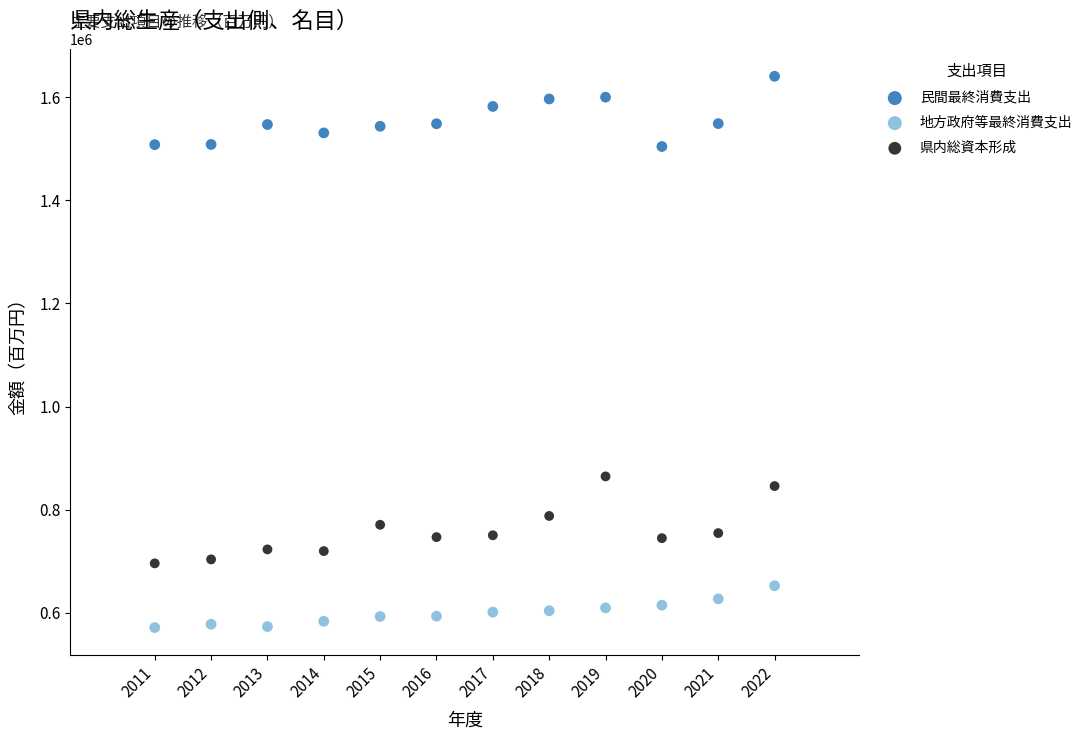

Across all data points, what is the range of X values (max minus min)?

11